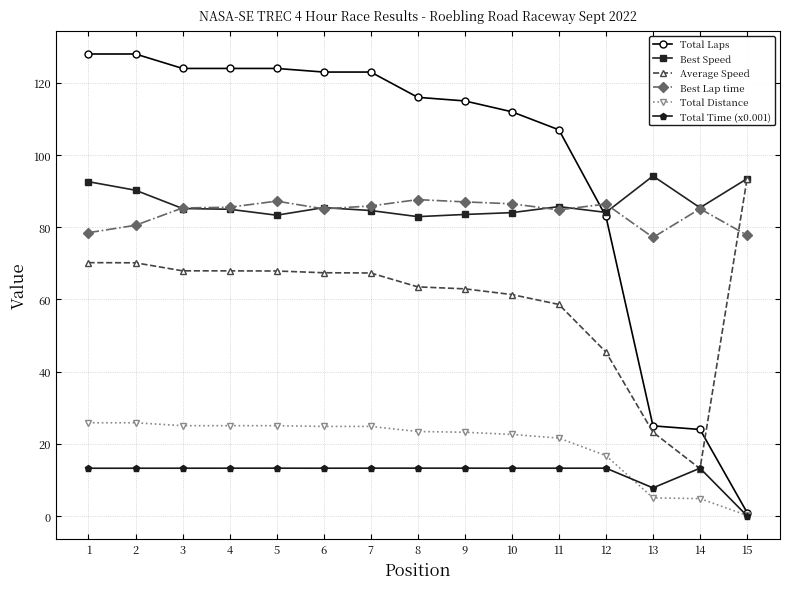

True or false: Best Speed has a value of 147.2 at 13.

False